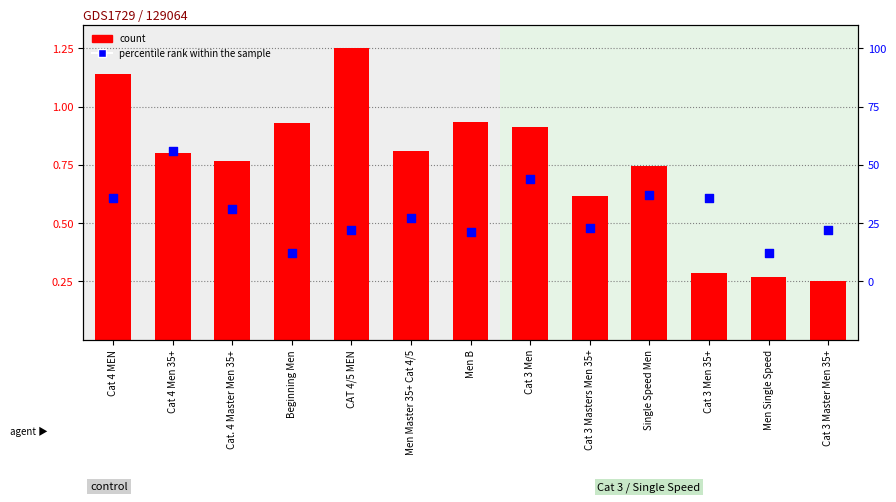

At how many categories does at least one series exceed 0?

13